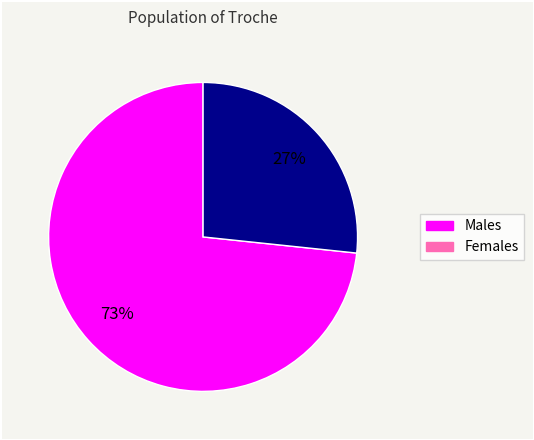

Does any single category account for the majority?

Yes